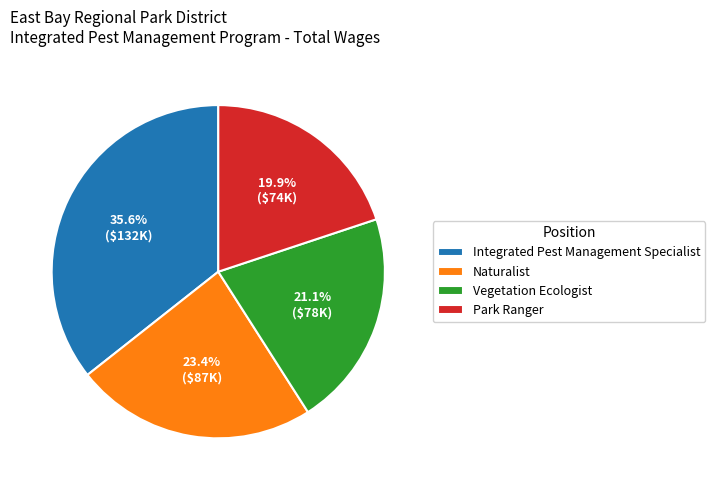

What is the smallest slice in the pie chart?

Park Ranger